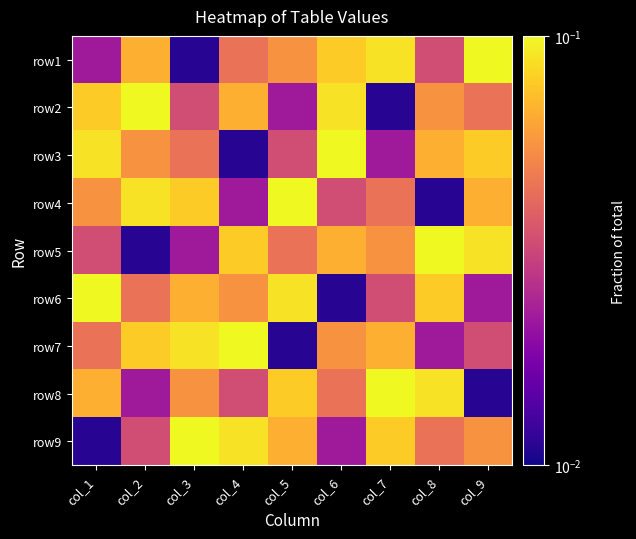

What is the total value across all series at col_7?

0.5